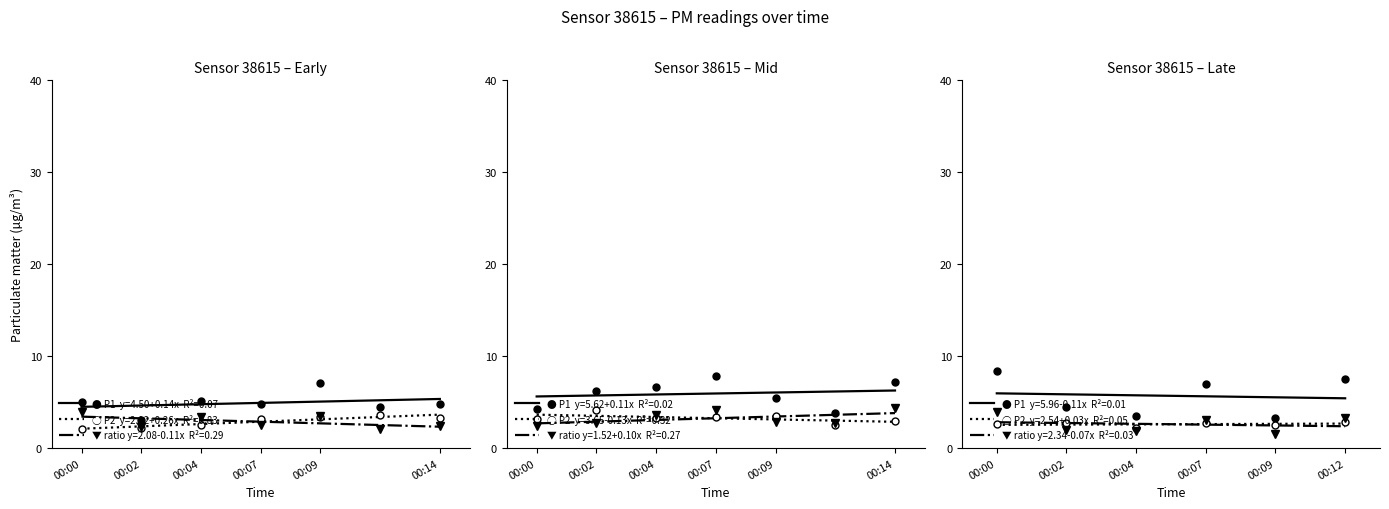

True or false: P2 and P1 cross at least once.

False